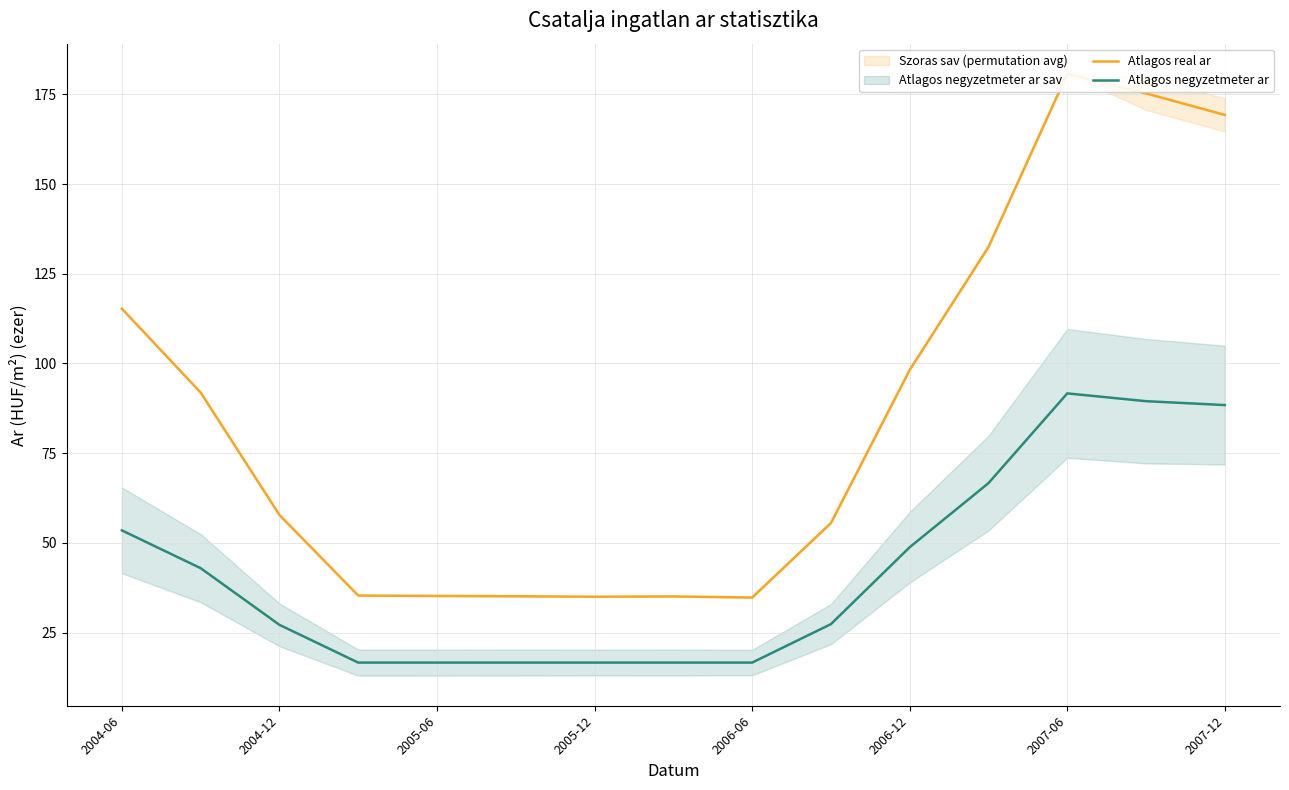

What is the minimum value for Atlagos negyzetmeter ar?

16.7